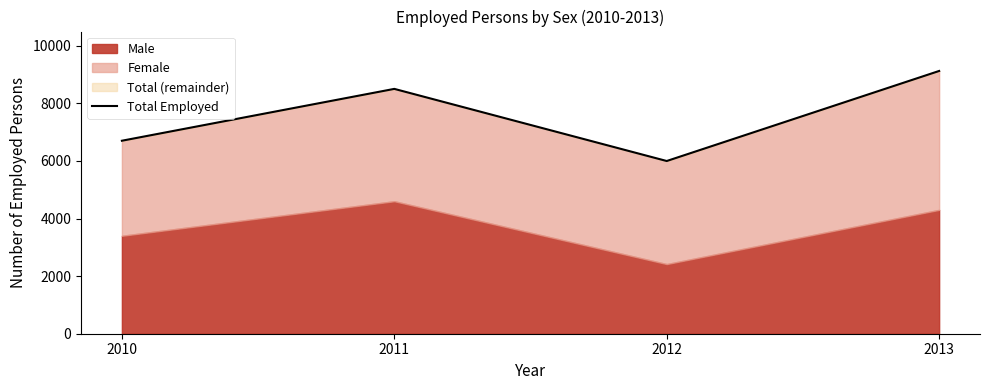

How many lines are shown in the chart?

1